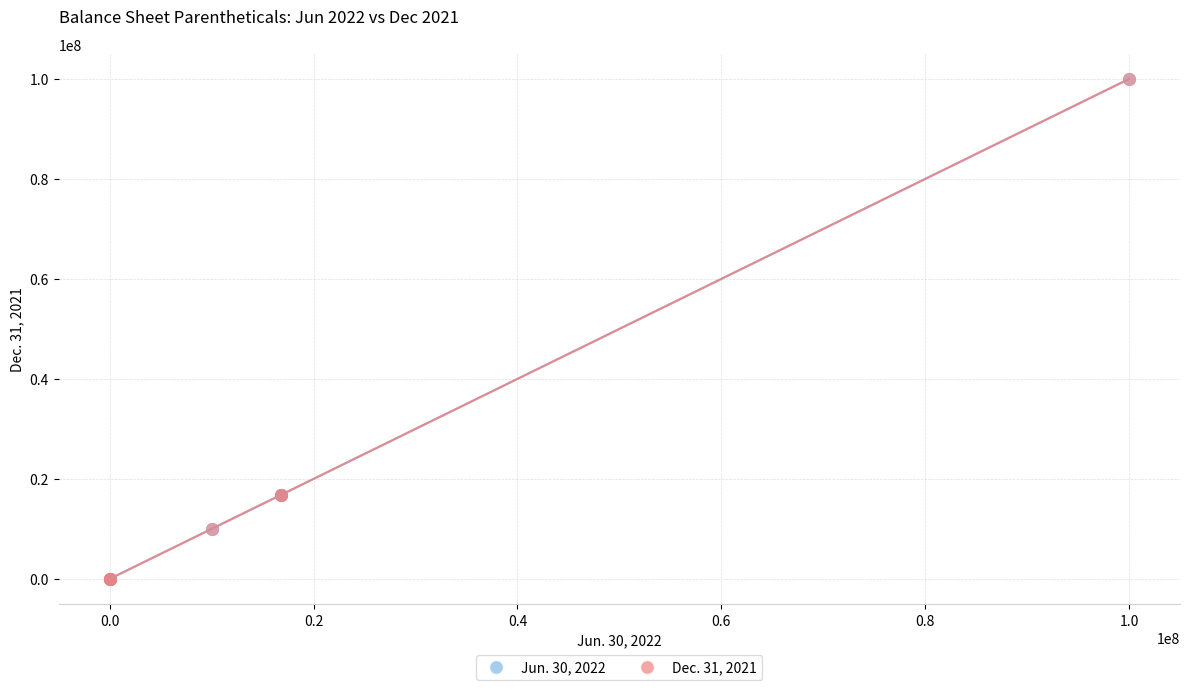

What are all the series names shown in the legend?

Jun. 30, 2022, Dec. 31, 2021